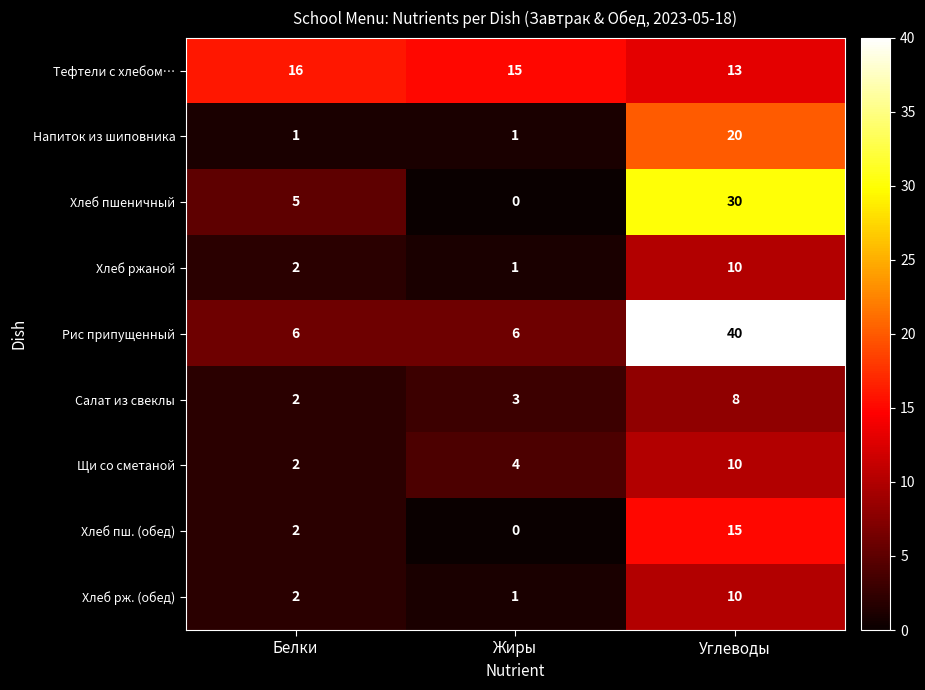

What is the total value across all series at Углеводы?

156